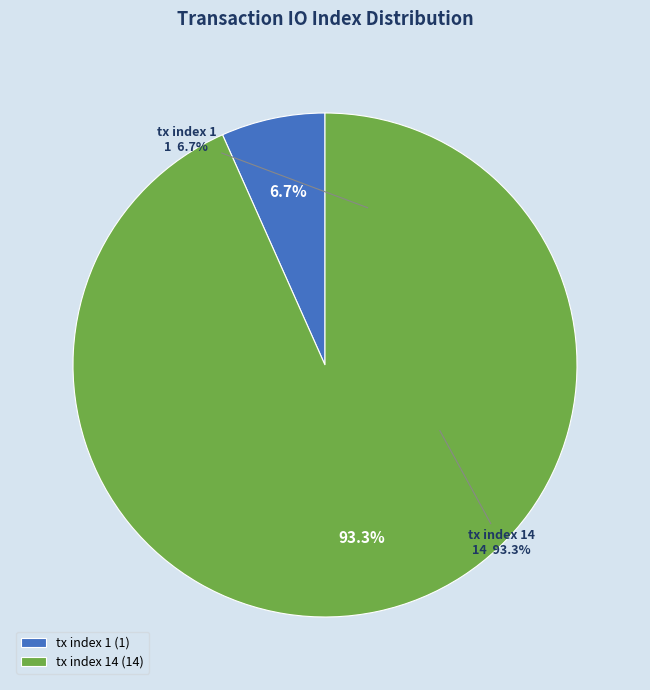

Rank the categories by value from lowest to highest.

tx index 1, tx index 14